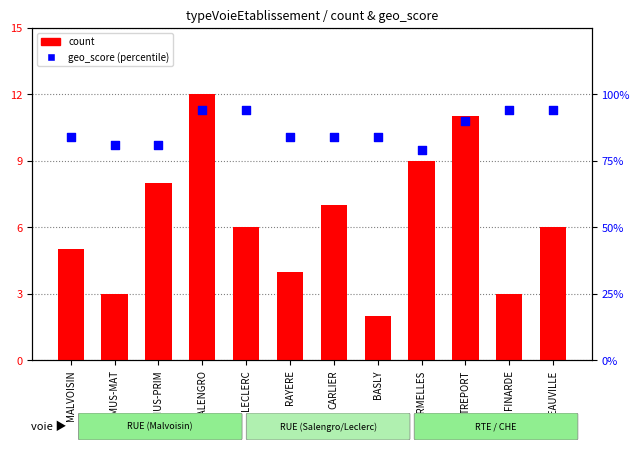

At which category is the sum across all series the highest?

SALENGRO